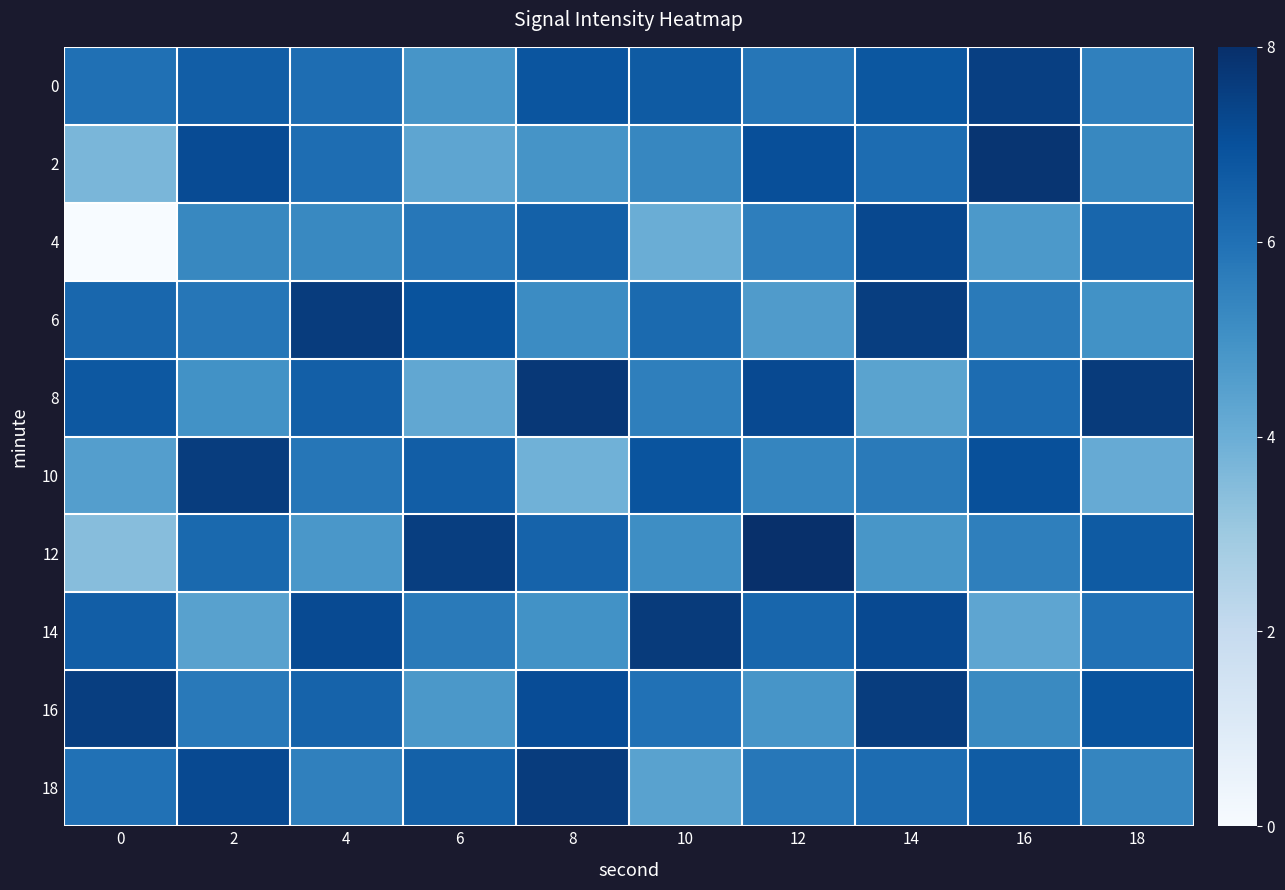

Rank the series by their maximum value, from highest to lowest.

12, 2, 8, 14, 6, 18, 10, 16, 0, 4